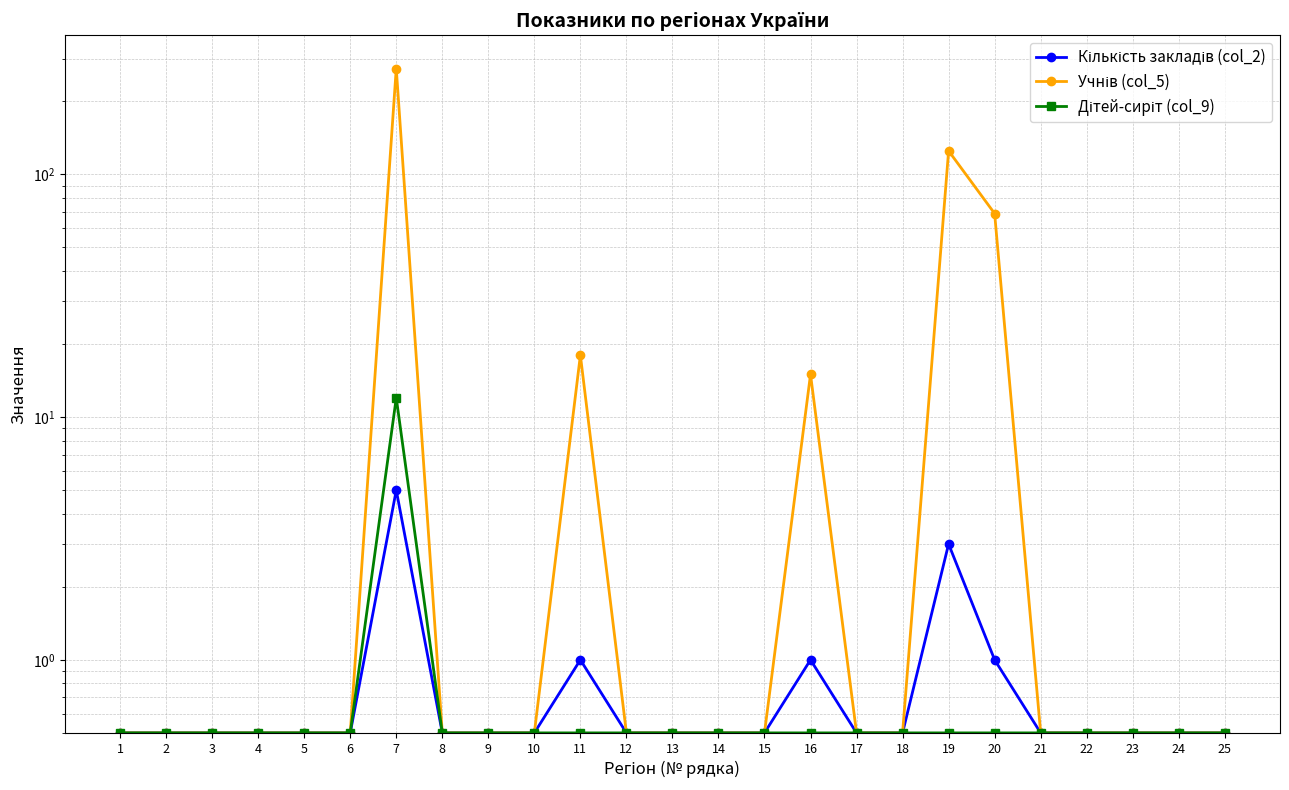

Is it true that Кількість закладів (col_2) equals 1.0 at 16?

True